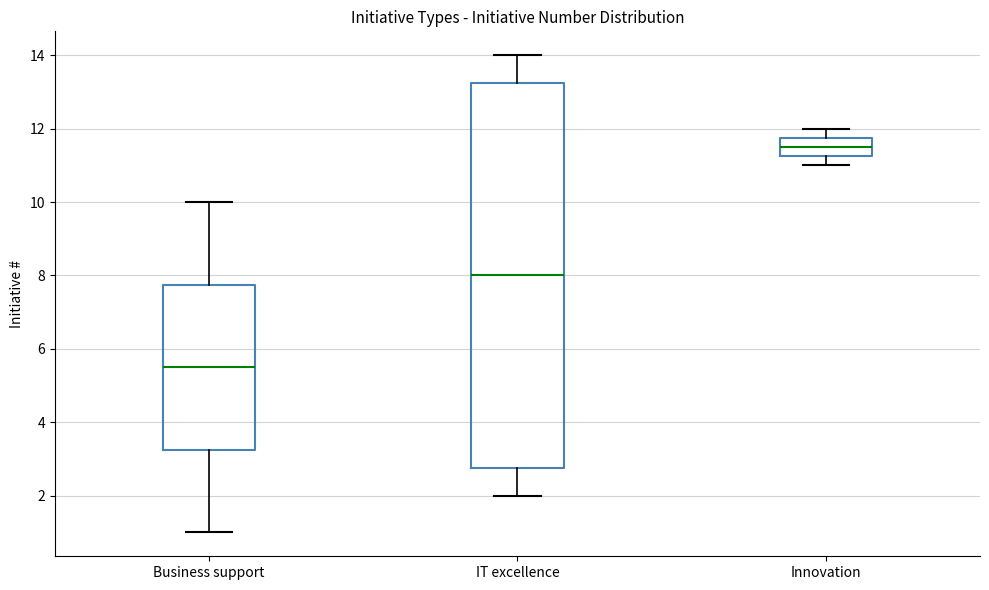

Where is the upper edge of the box for Business support on the y-axis? The values are not printed on the chart, so give them approximately, as read against the axis.

7.8